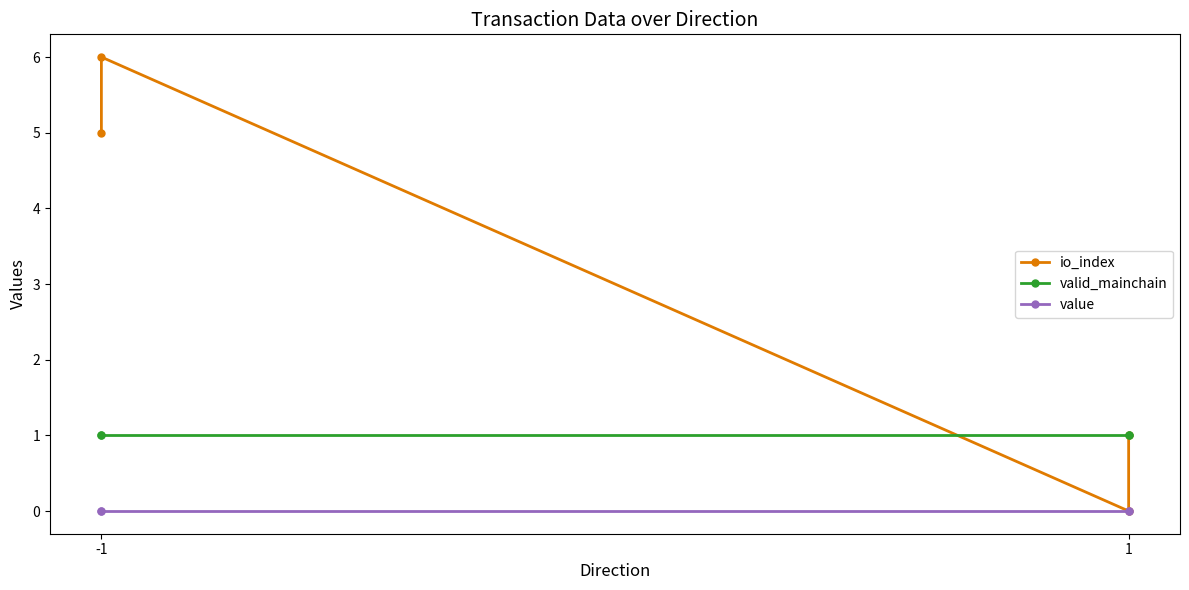

Where is valid_mainchain nearest to the value 1?

-1